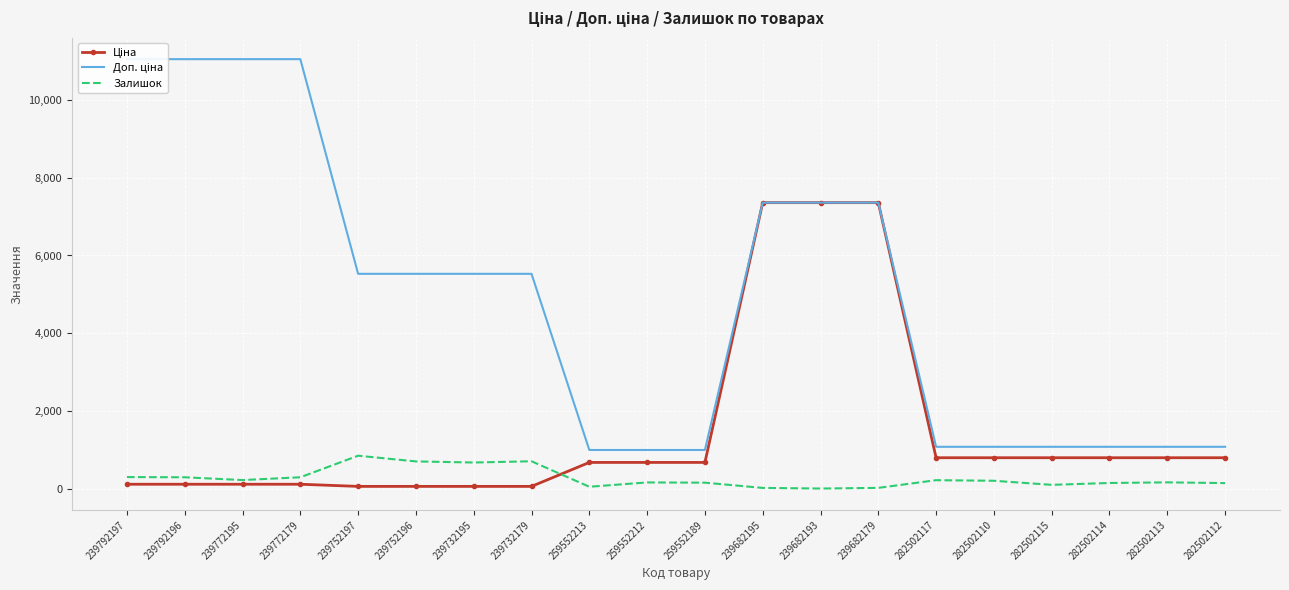

At 239752197, list the series in order from largest to smallest.

Доп. ціна, Залишок, Ціна